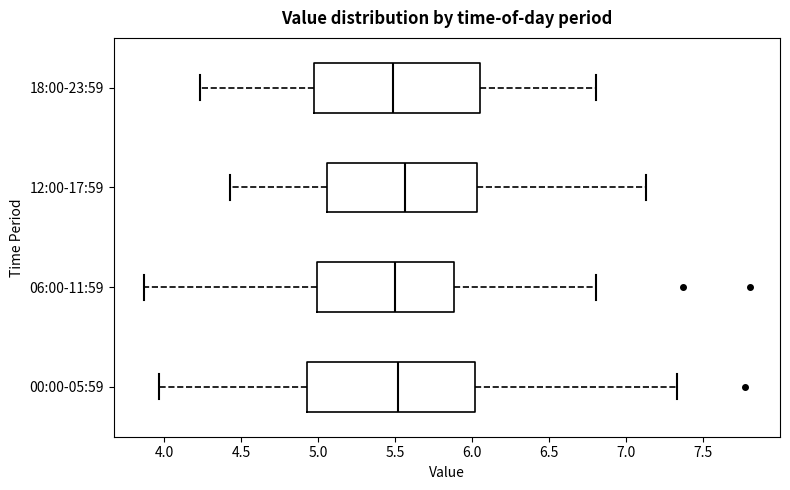

Reading bottom to top, transcribe this box plot: for each box, give where its median line is, the range the box spans, and where its two whiskers end, as read against the x-axis. The values are not printed on the chart, so give them approximately, as read against the axis.

00:00-05:59: median 5.50, box 4.95 to 6.00, whiskers 3.95 to 7.35
06:00-11:59: median 5.50, box 5.00 to 5.90, whiskers 3.85 to 6.80
12:00-17:59: median 5.55, box 5.05 to 6.05, whiskers 4.45 to 7.15
18:00-23:59: median 5.50, box 4.95 to 6.05, whiskers 4.25 to 6.80